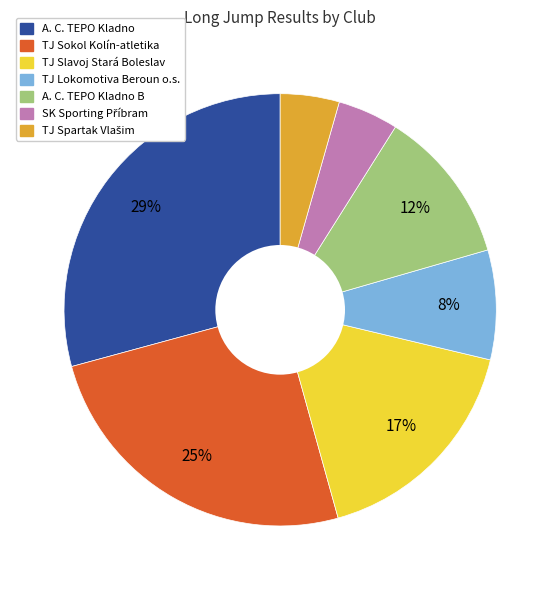

Count the number of slices in the pie.

7